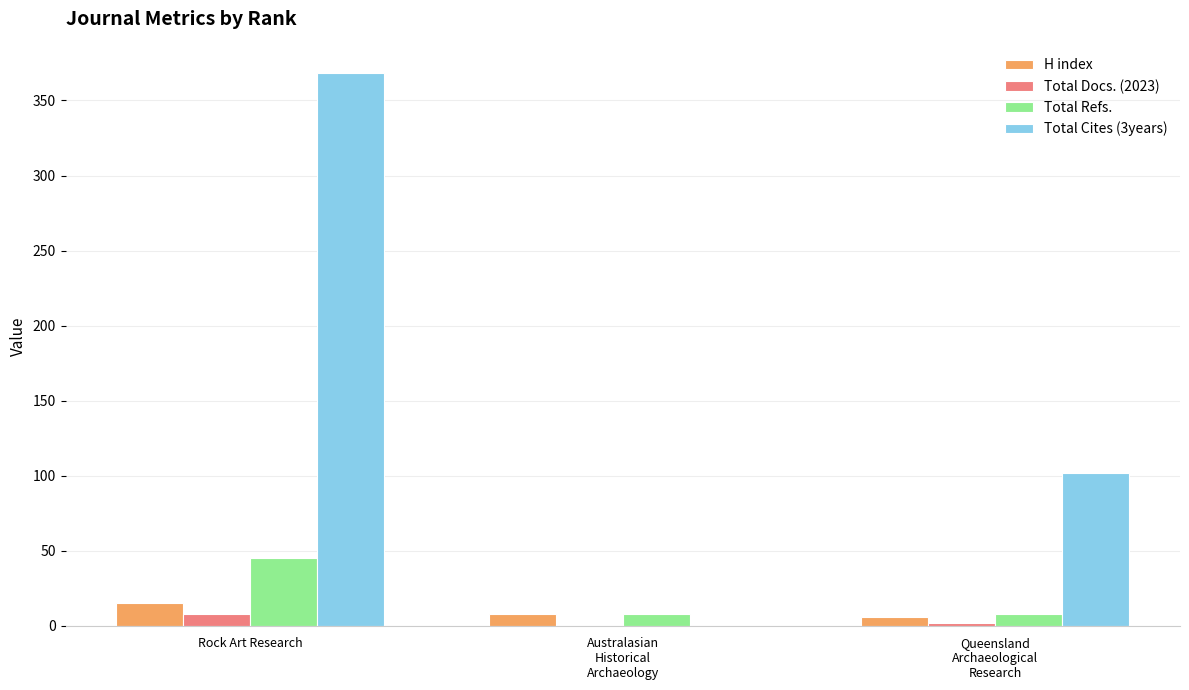

At which category is the sum across all series the highest?

Rock Art Research